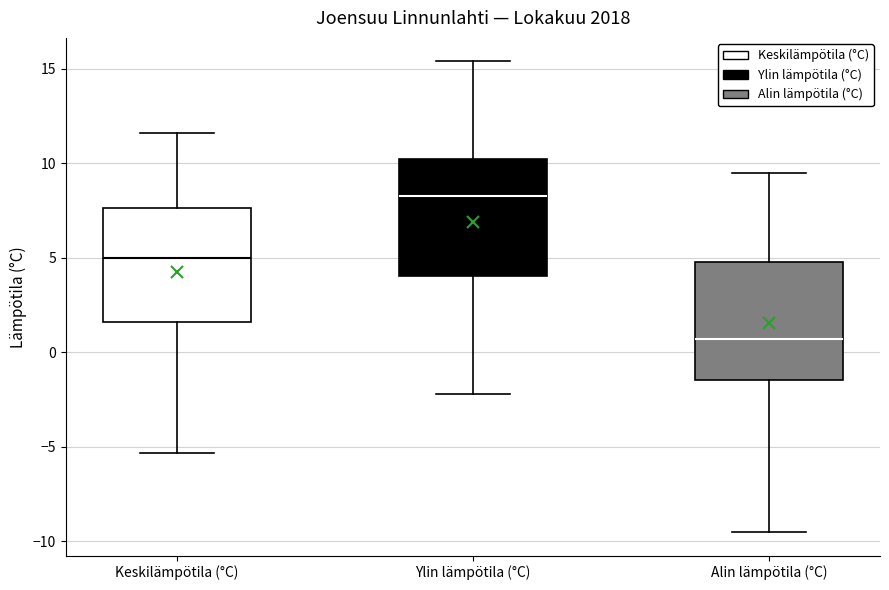

Which box has the highest median line?

Ylin lämpötila (°C)